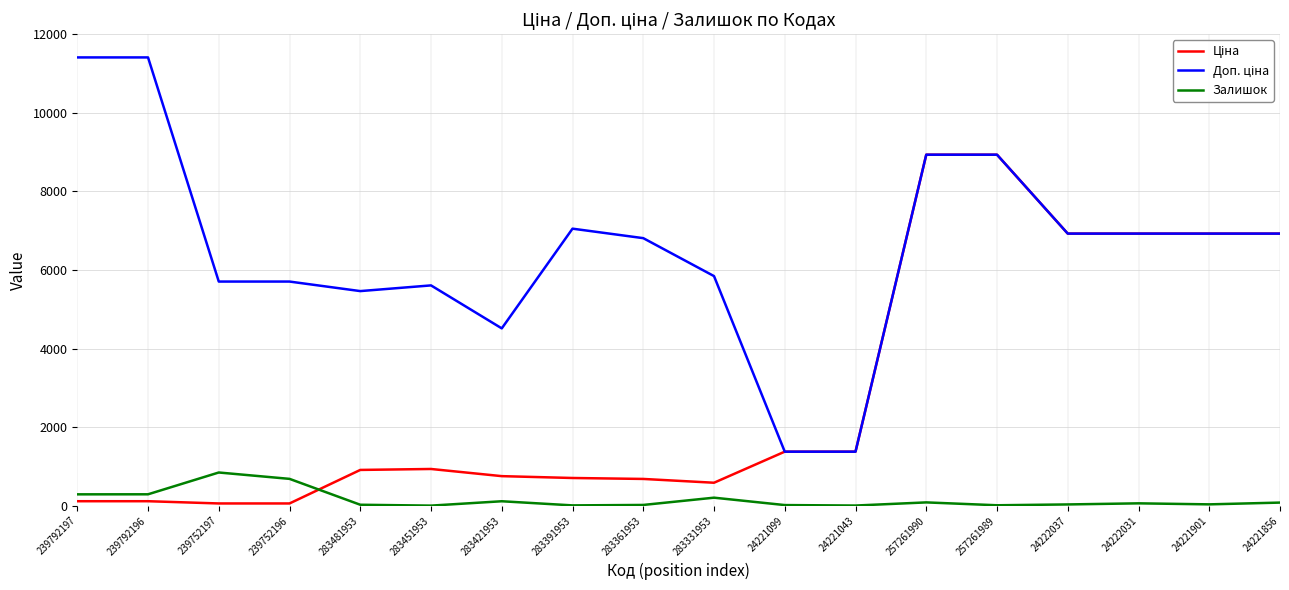

What is the greatest value displayed?

11410.0